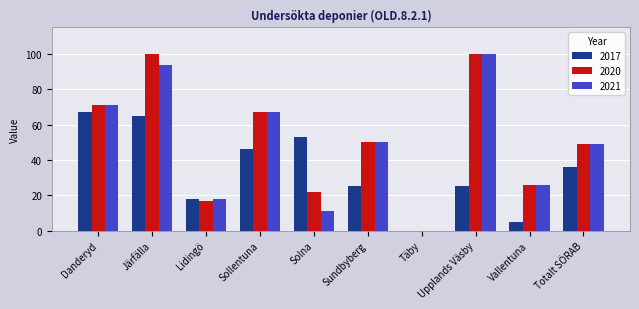

What is the sum of the 2021 values at Sollentuna and Upplands Väsby?

167